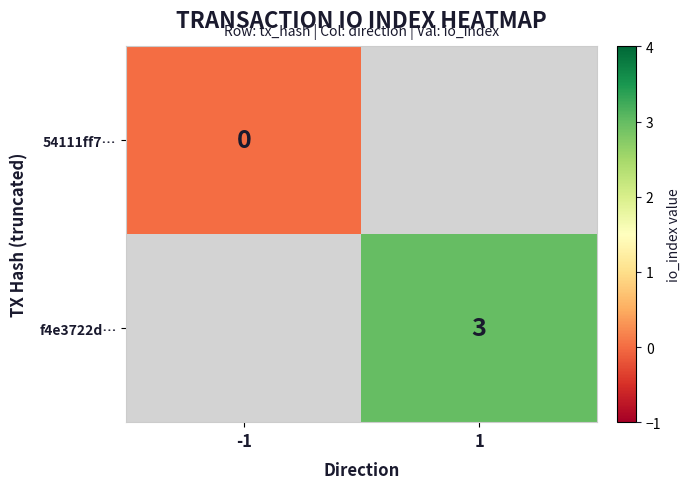

True or false: f4e3722d… has a value of 5 at 1.

False